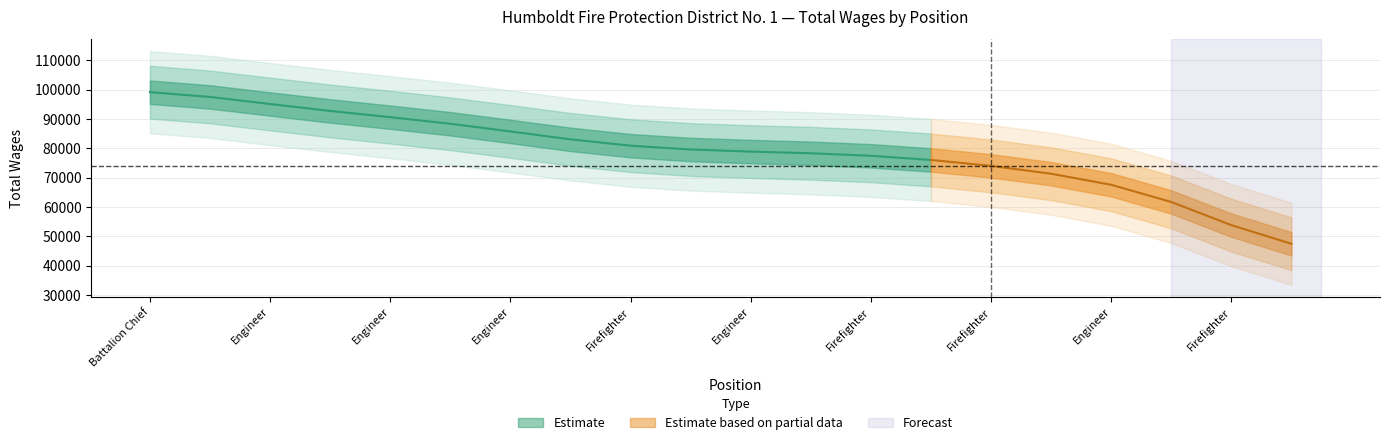

The chart shows a value of 158491 at Captain. True or false?

False